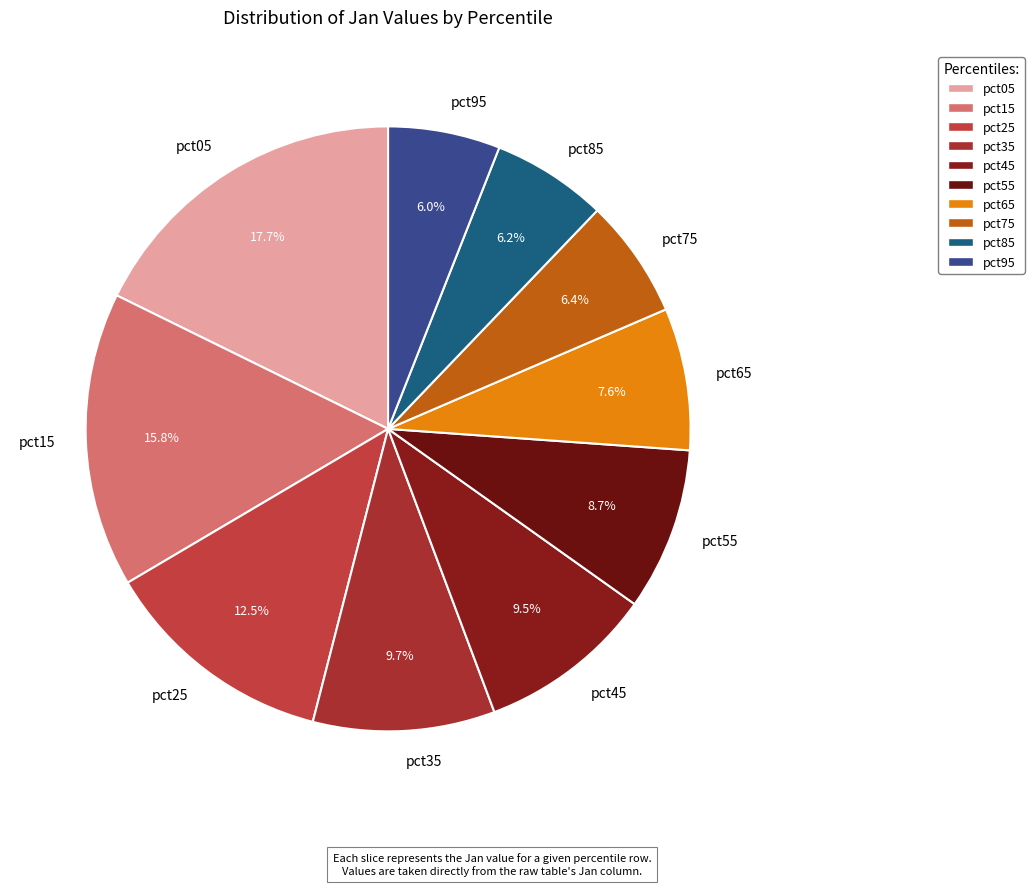

Do pct95 and pct55 together represent more than half of the pie?

No